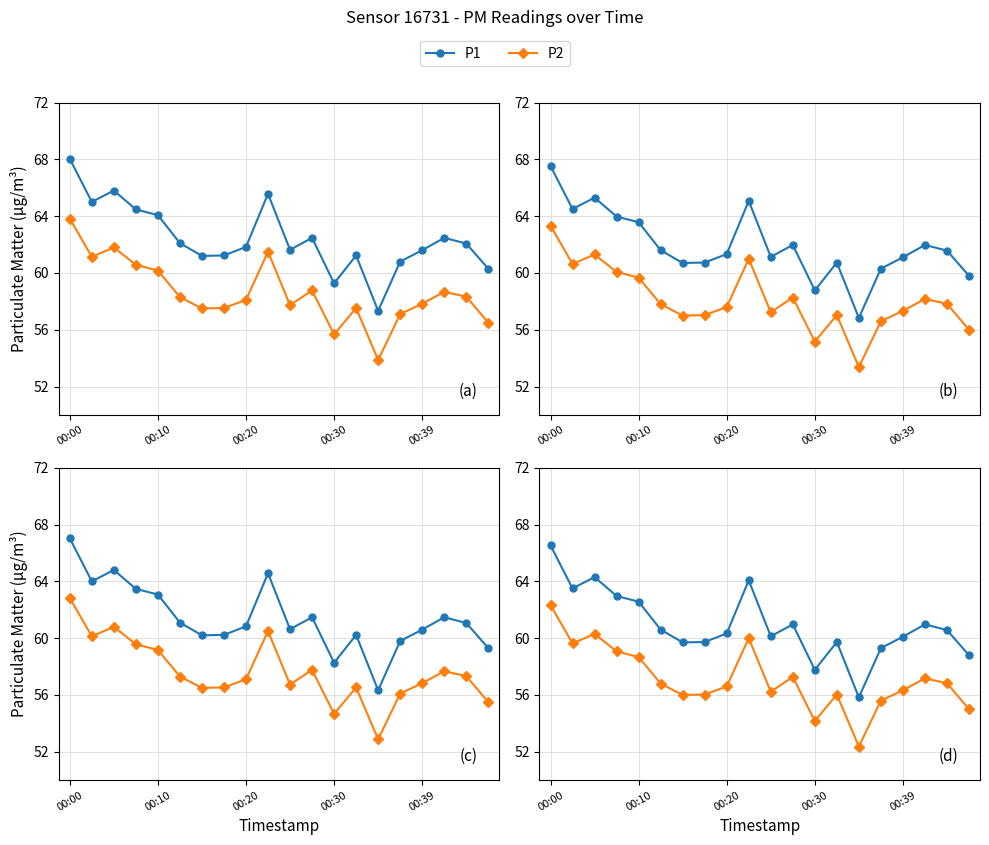

The value of P2 at 18 is 56.8. True or false?

True